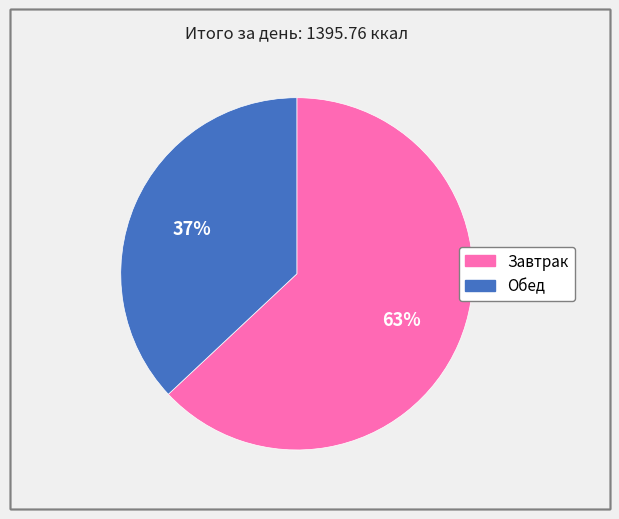

Is it true that Завтрак is 77% of the pie?

False